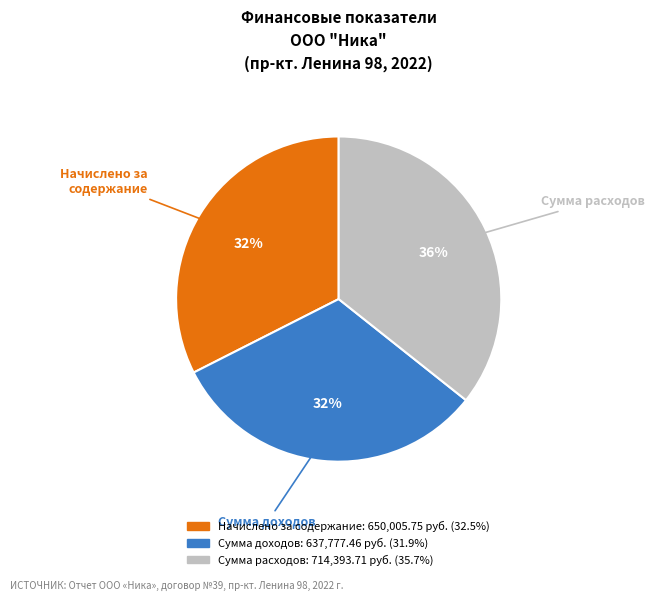

Is there any slice that represents more than half of the pie?

No